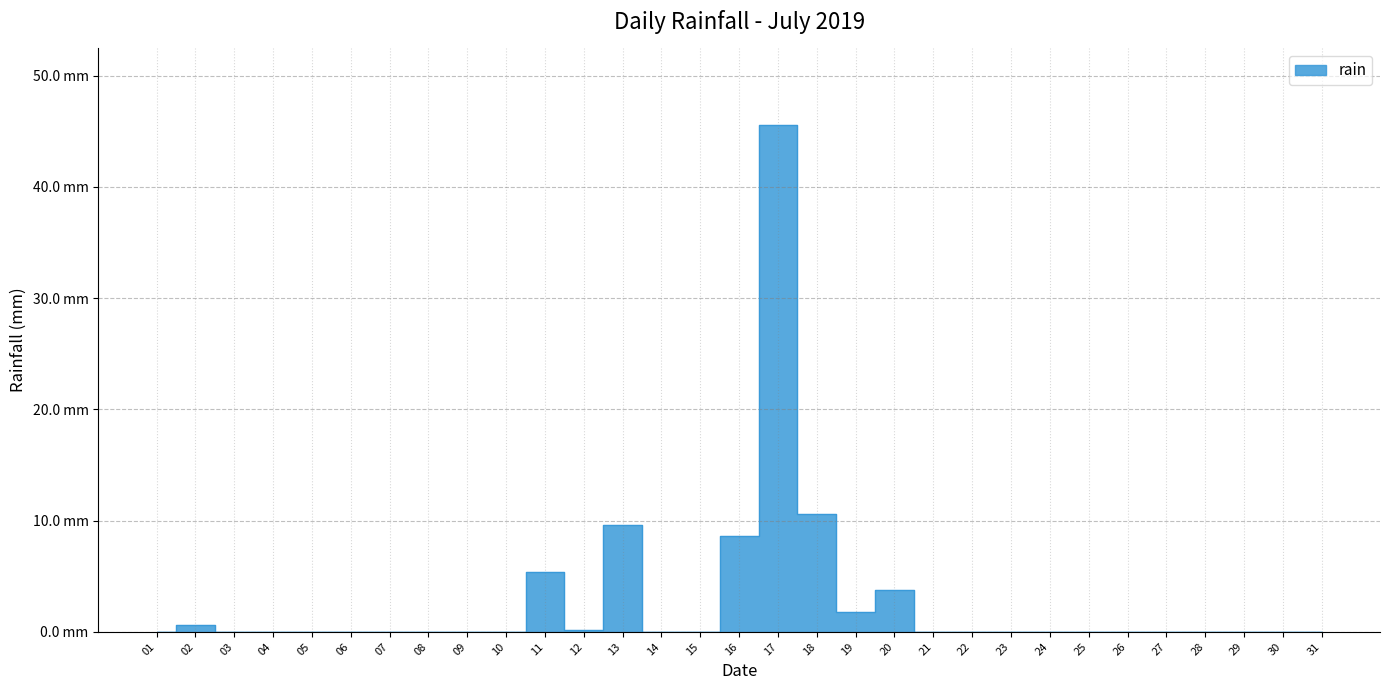

Count the number of values greater than 0.

9